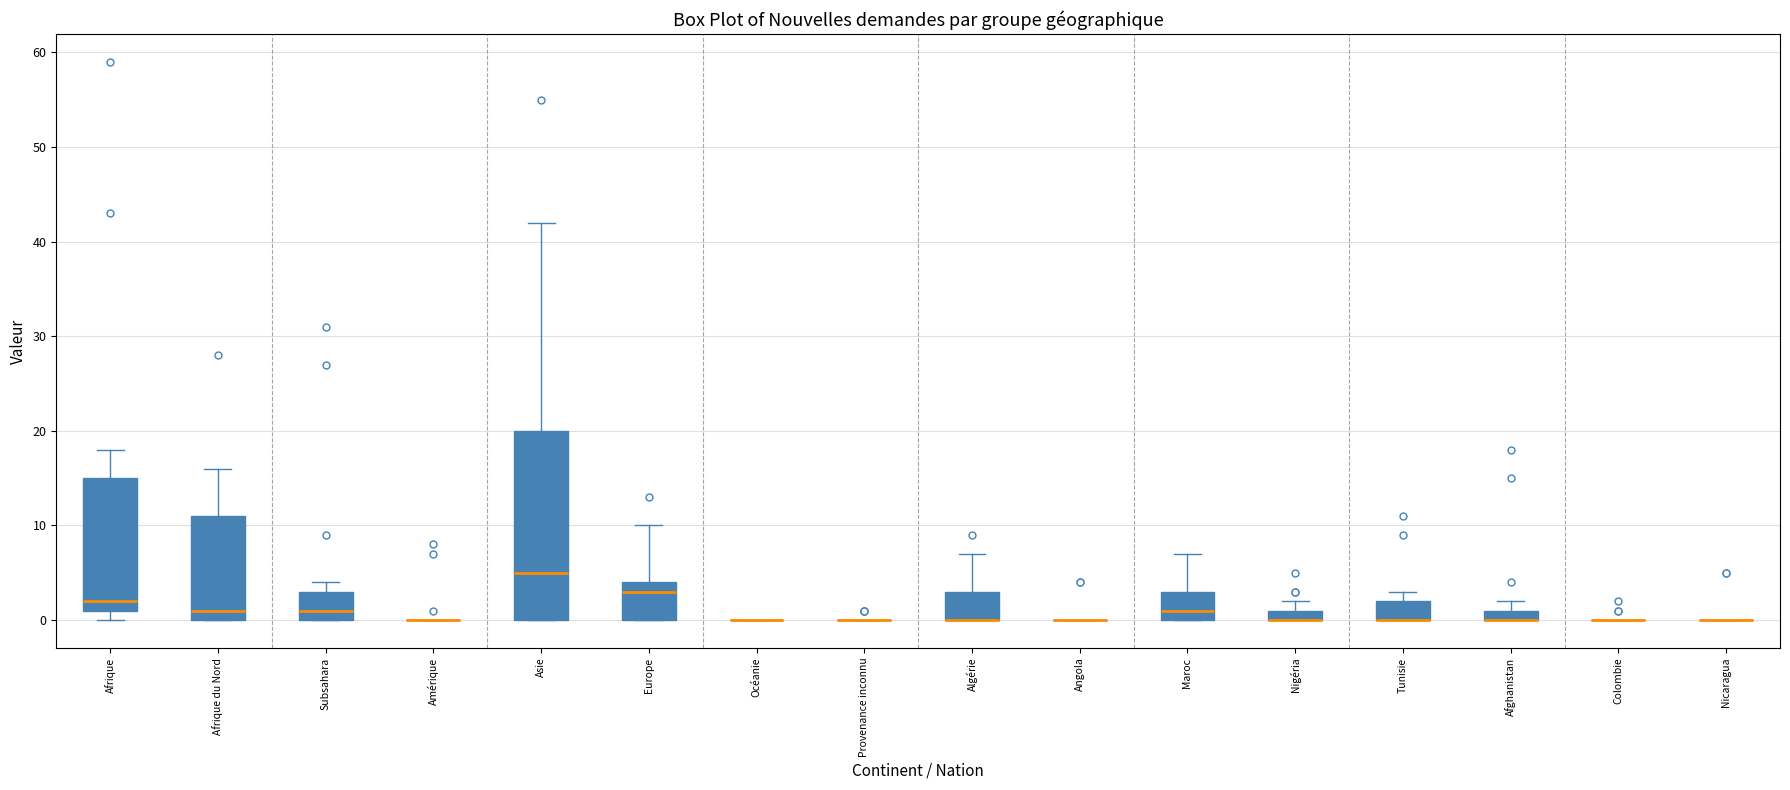

Where is the upper edge of the box for Subsahara on the y-axis? The values are not printed on the chart, so give them approximately, as read against the axis.

3